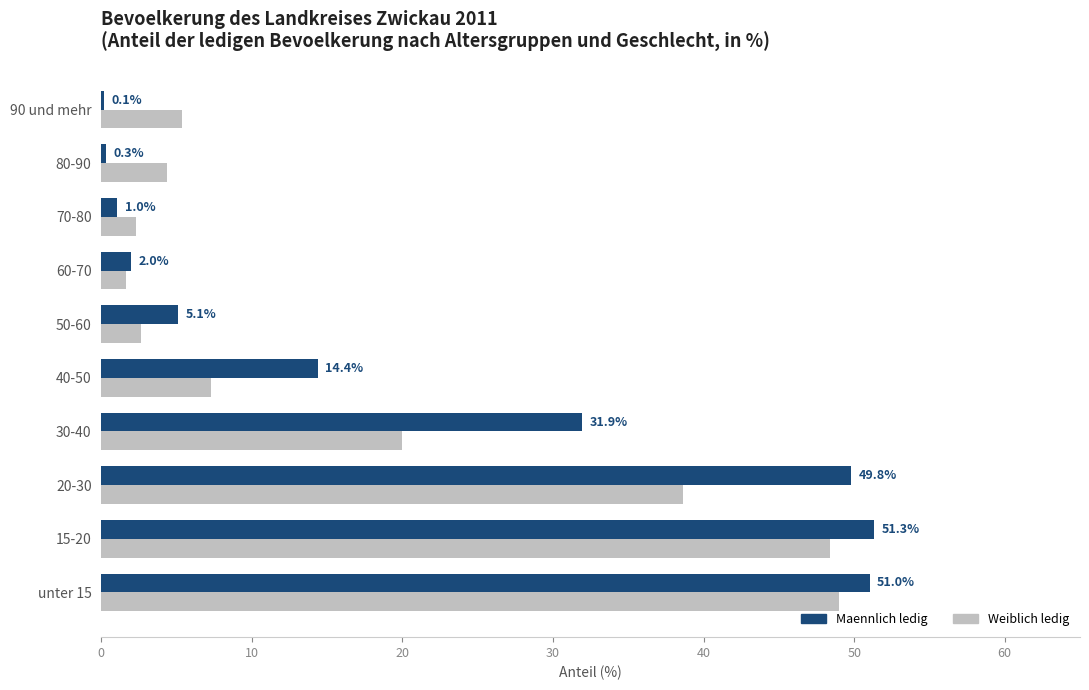

Which category has the highest value across all series?

15-20